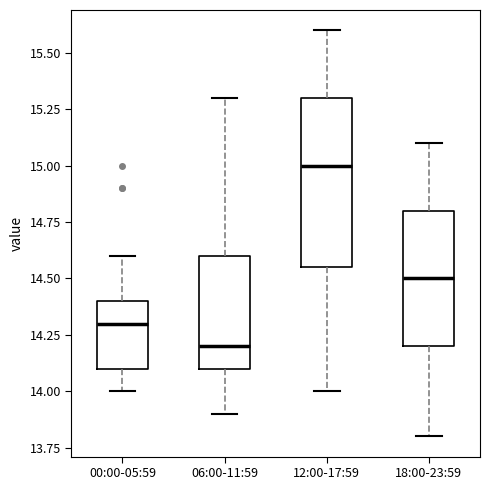

Which box has the highest median line?

12:00-17:59